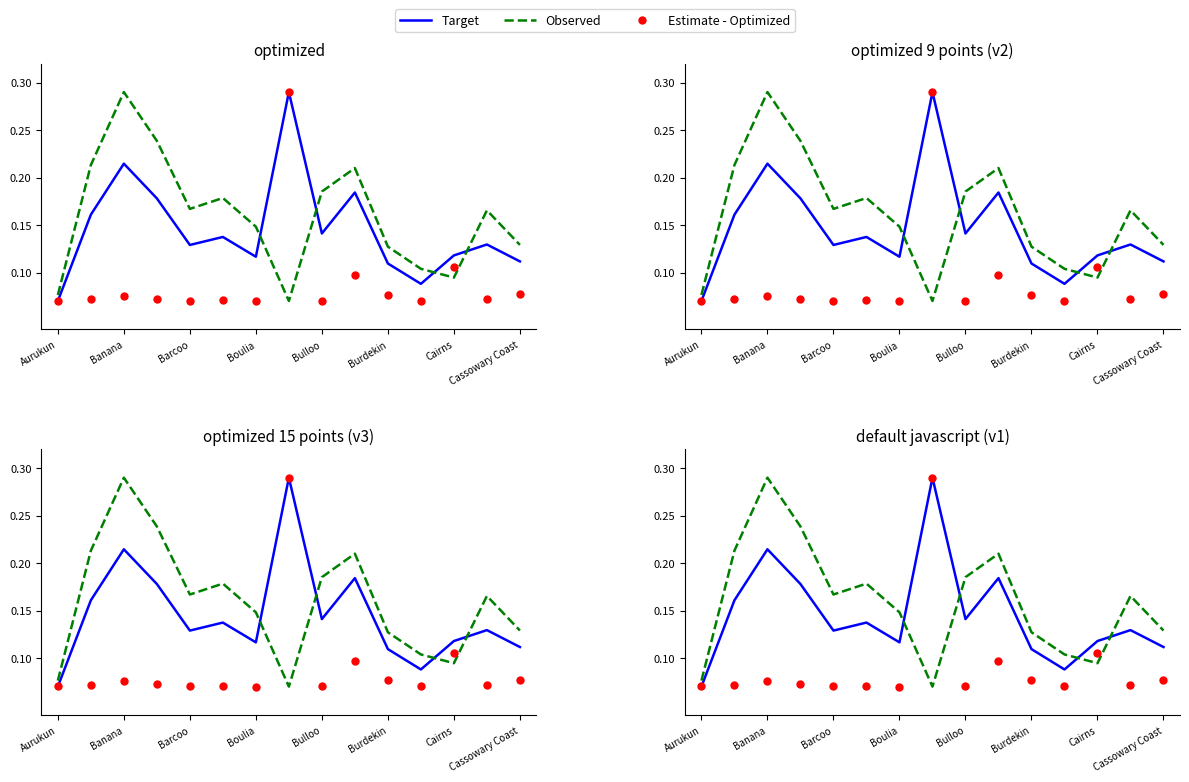

What is the sum of the Estimate - Optimized values at Burdekin and Cassowary Coast?

0.2